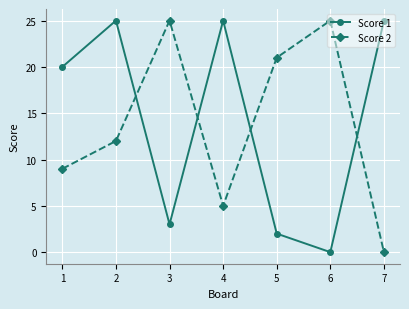

What is the total value across all series at 3?

28